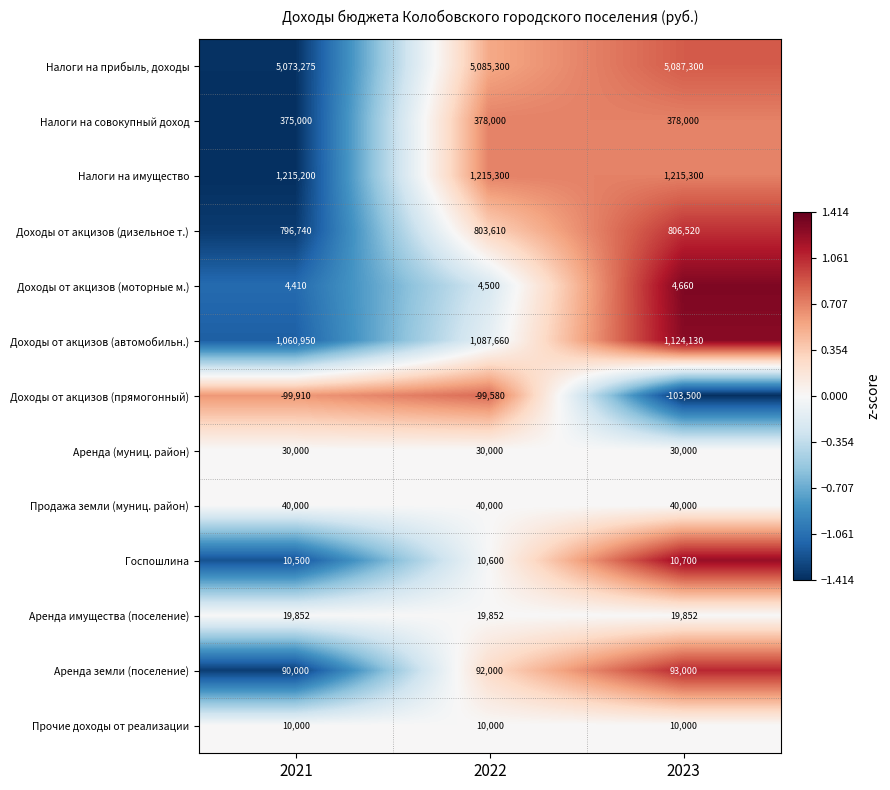

What is the difference between the highest and lowest values at 2023?

5190800